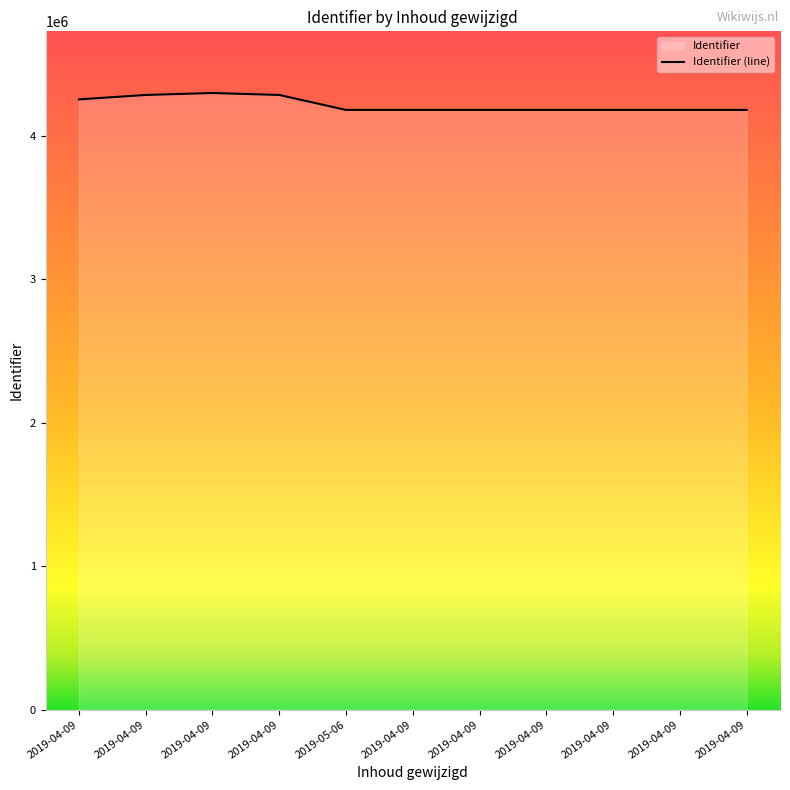

Rank the categories by value from highest to lowest.

2019-04-09, 2019-04-09, 2019-04-09, 2019-04-09, 2019-04-09, 2019-04-09, 2019-04-09, 2019-04-09, 2019-04-09, 2019-04-09, 2019-05-06